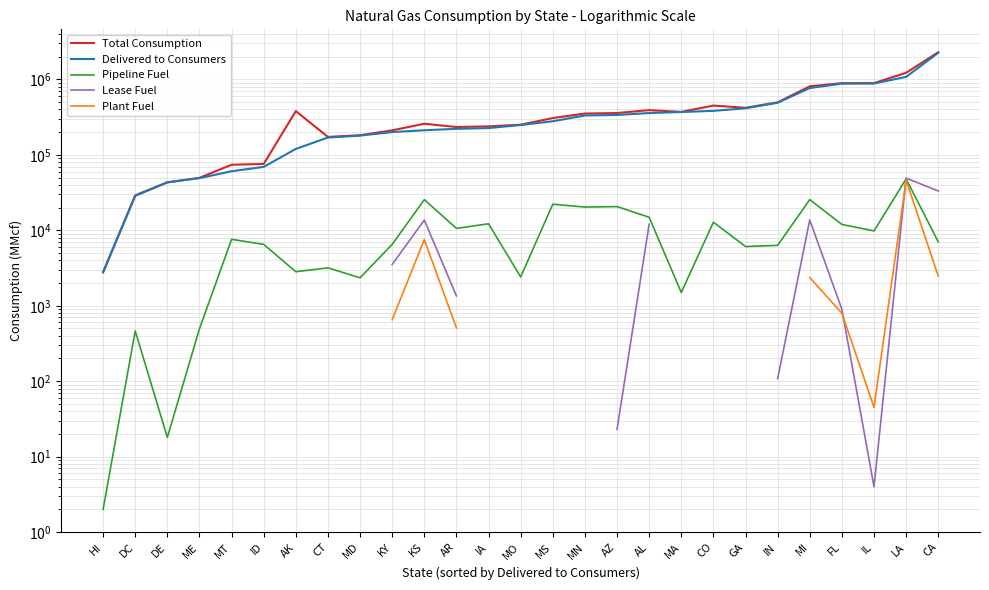

Between KY and MO, which series saw the biggest shift?

Delivered to Consumers